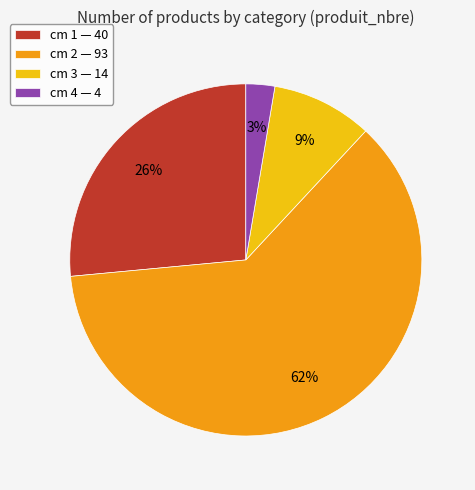

True or false: cm 4 accounts for 3% of the total.

True